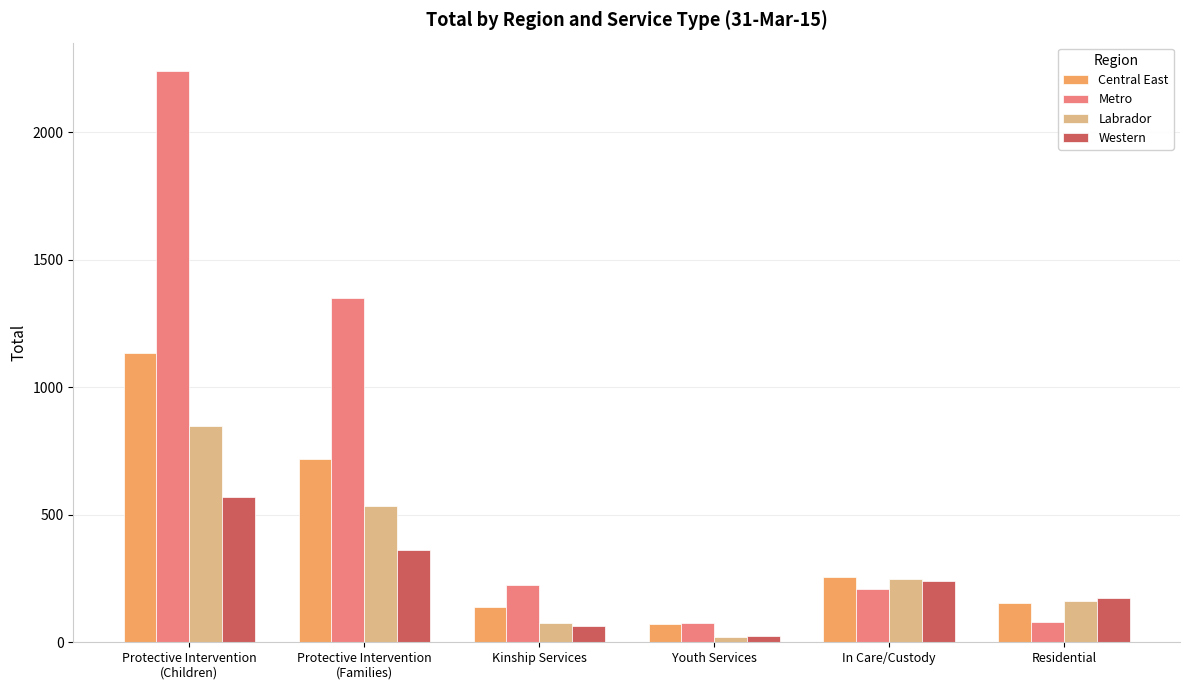

How many bars are there in total?

24